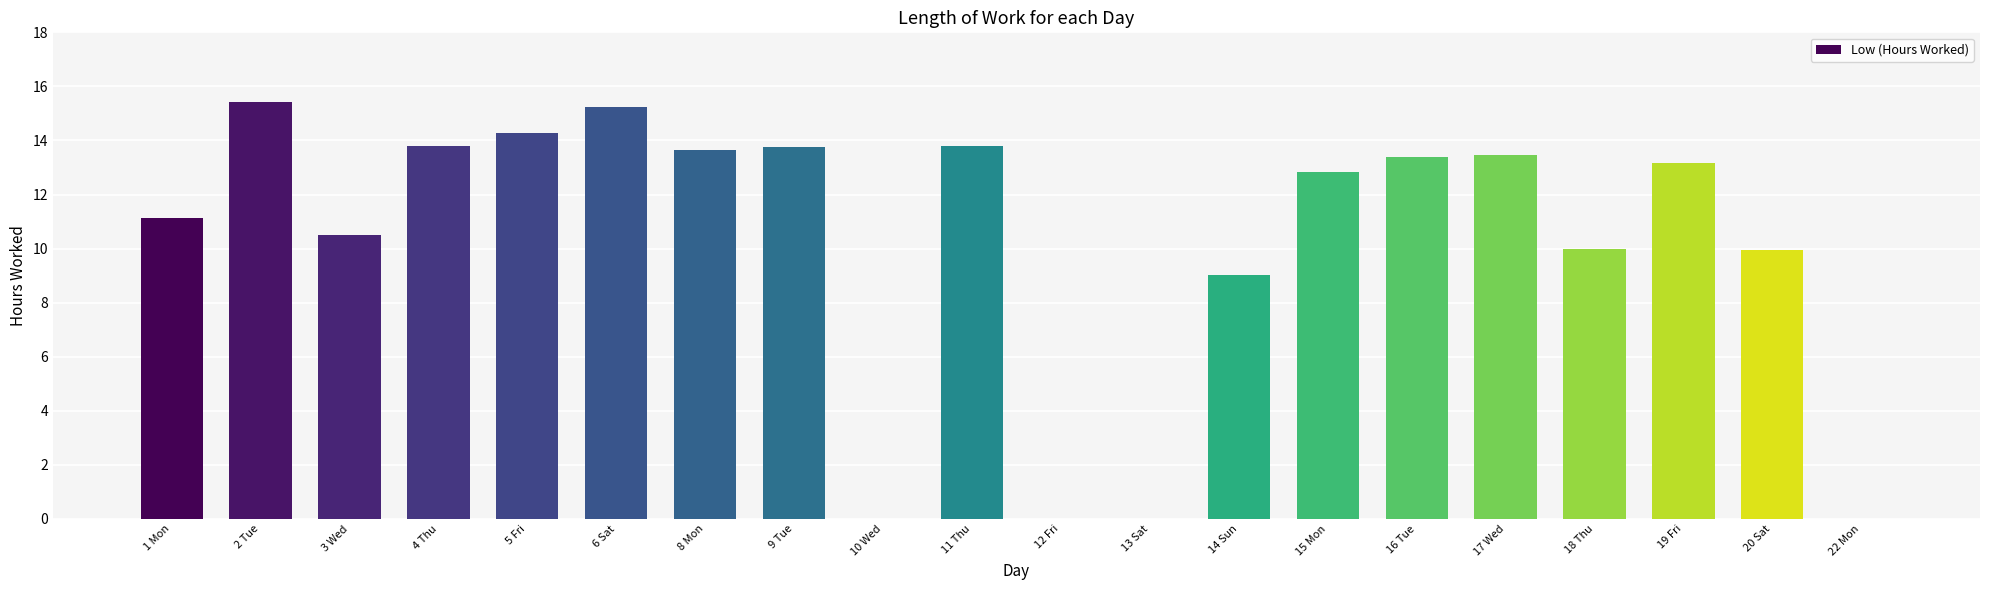

What is the sum of the values at 1 Mon and 18 Thu?

21.1